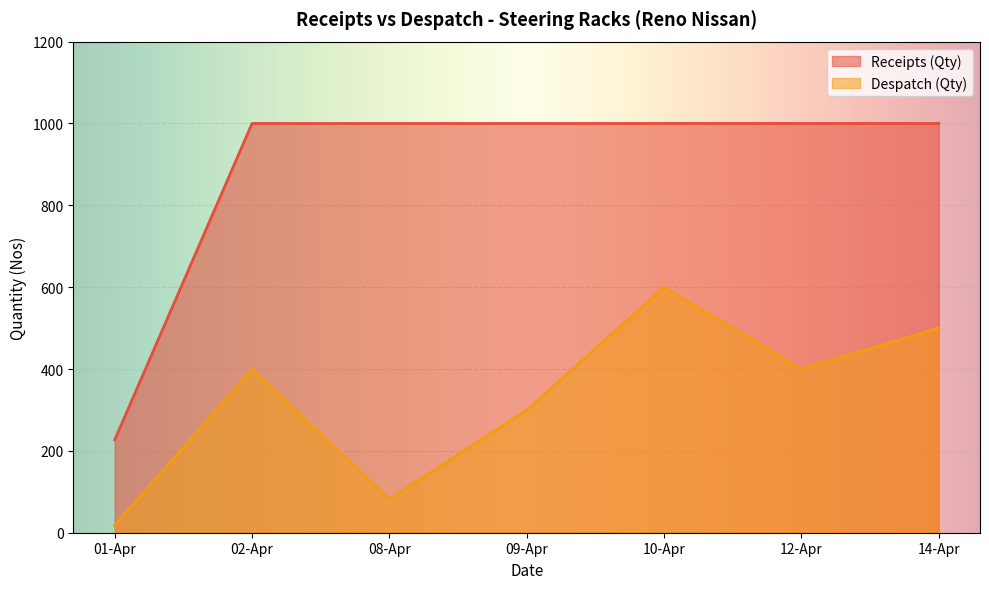

Which series changed the most between 01-Apr and 02-Apr?

Receipts (Qty)